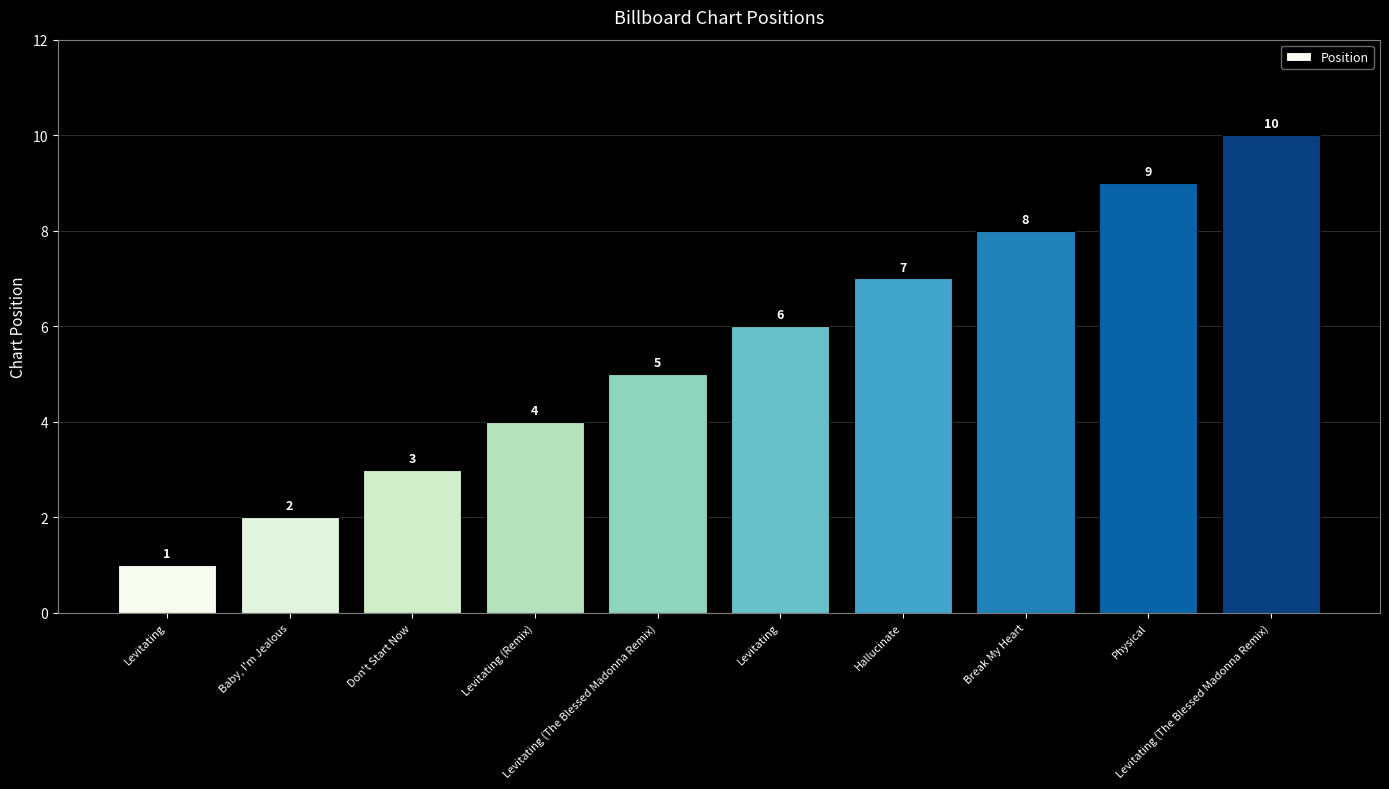

At which label does the data first exceed 6?

Hallucinate